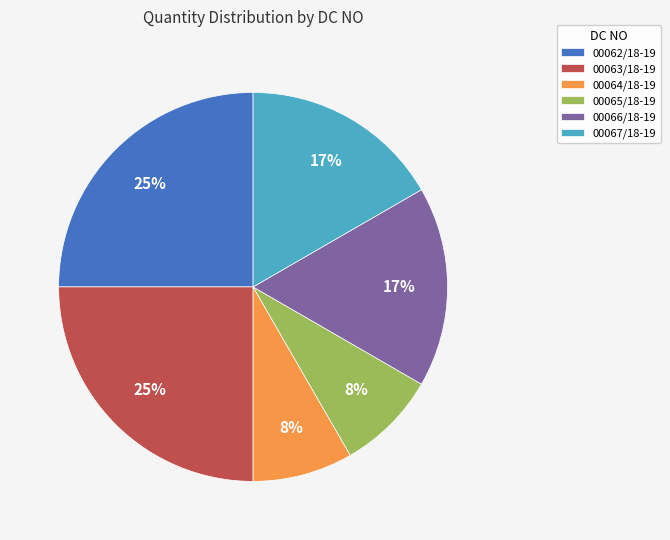

To the nearest percent, what portion does 00063/18-19 represent?

25%